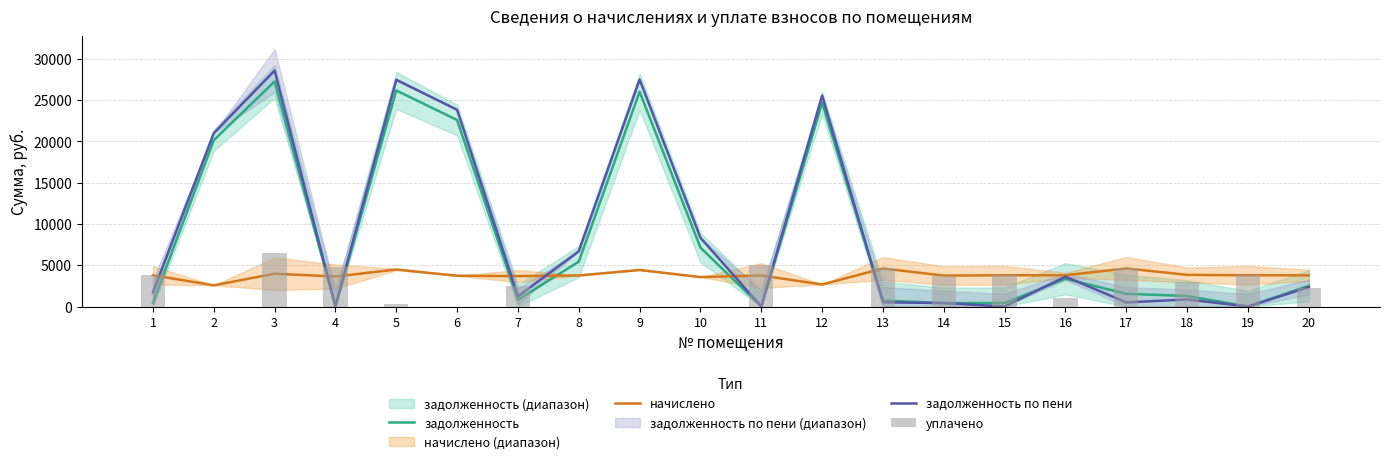

At which label does начислено reach its peak?

17